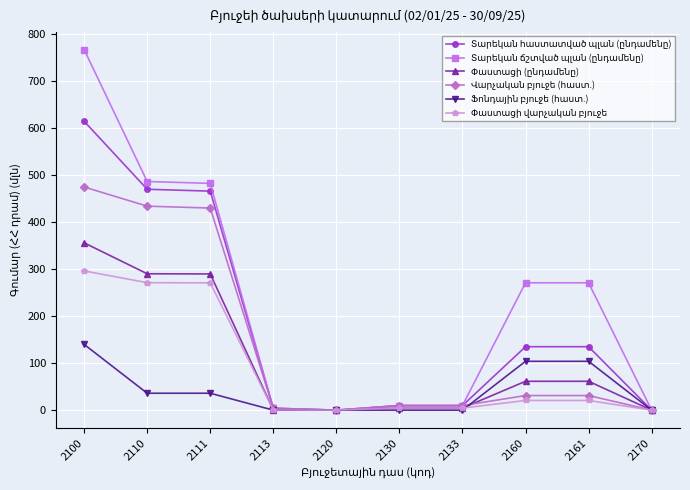

At which category is the sum across all series the highest?

2100